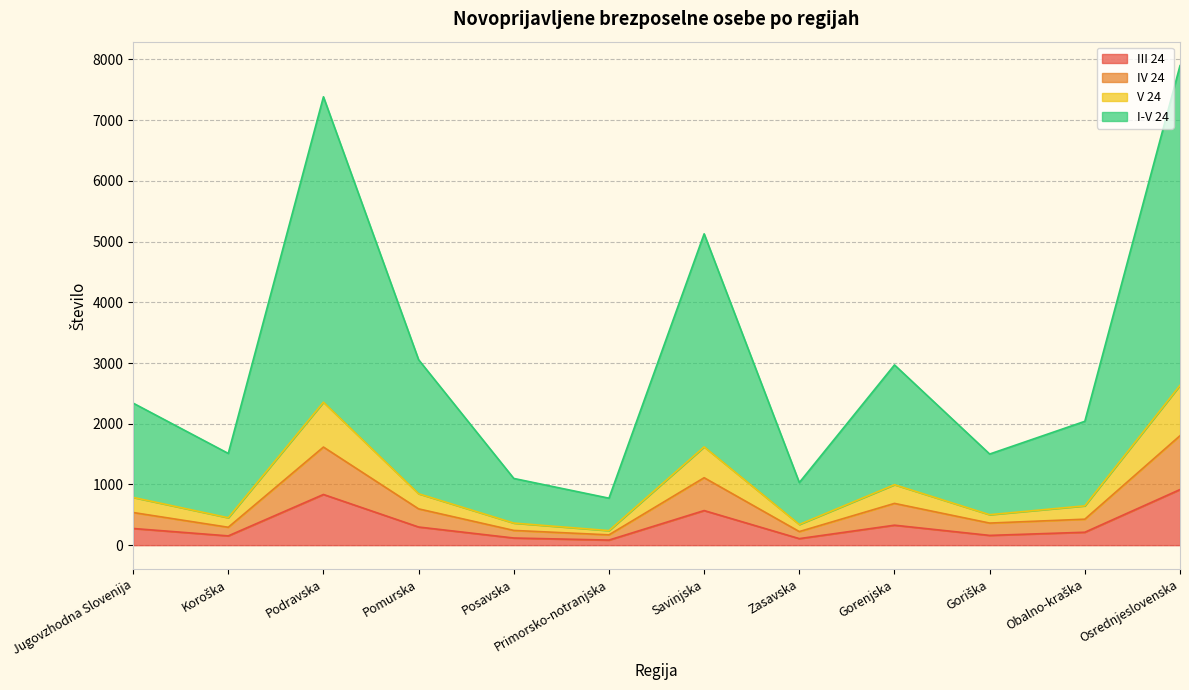

Does the chart display data point markers on the line(s)?

No